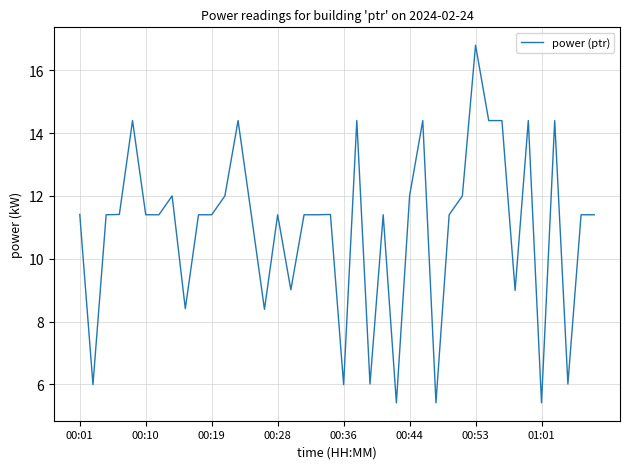

What is the minimum value shown in the chart?

5.4